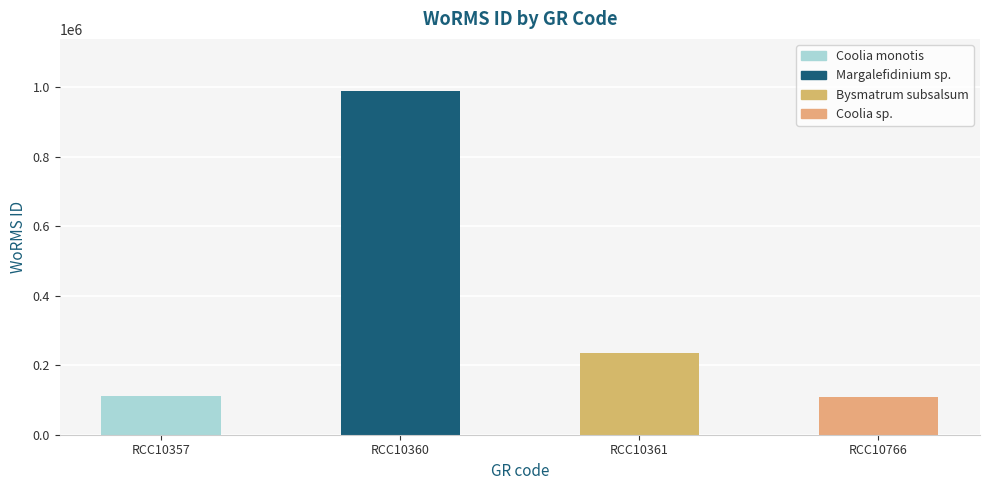

Which category has the lowest value across all series?

RCC10766